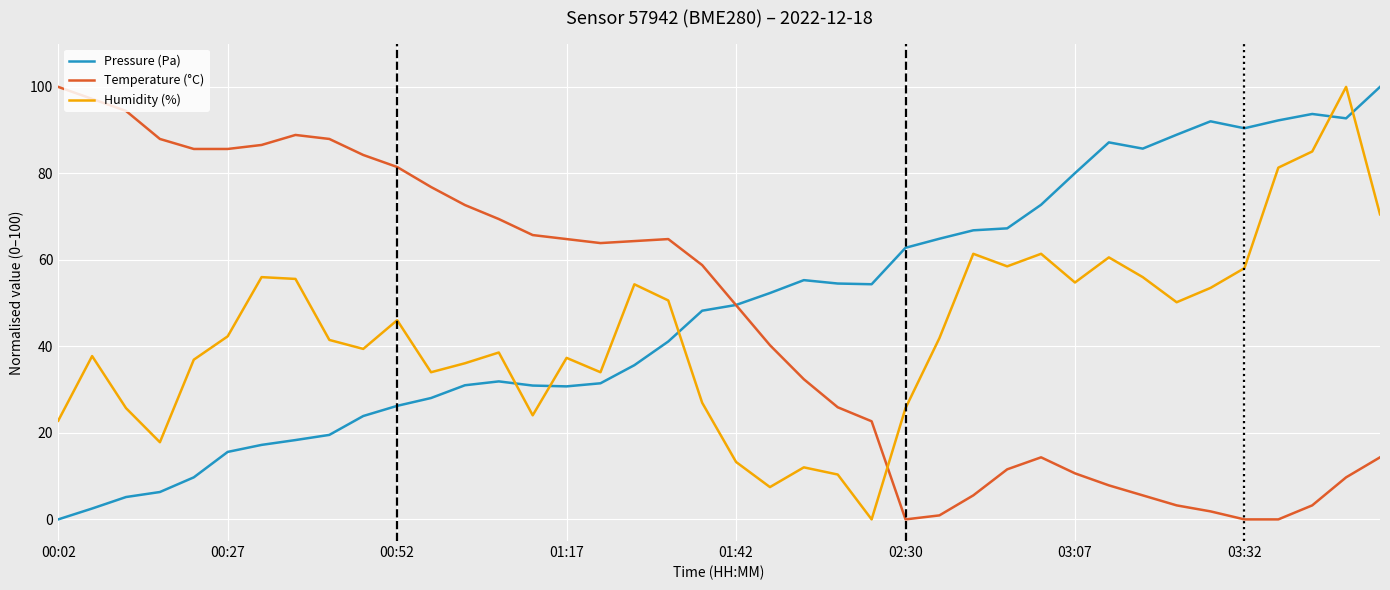

Rank the series by their average value, from lowest to highest.

Humidity (%), Temperature (°C), Pressure (Pa)